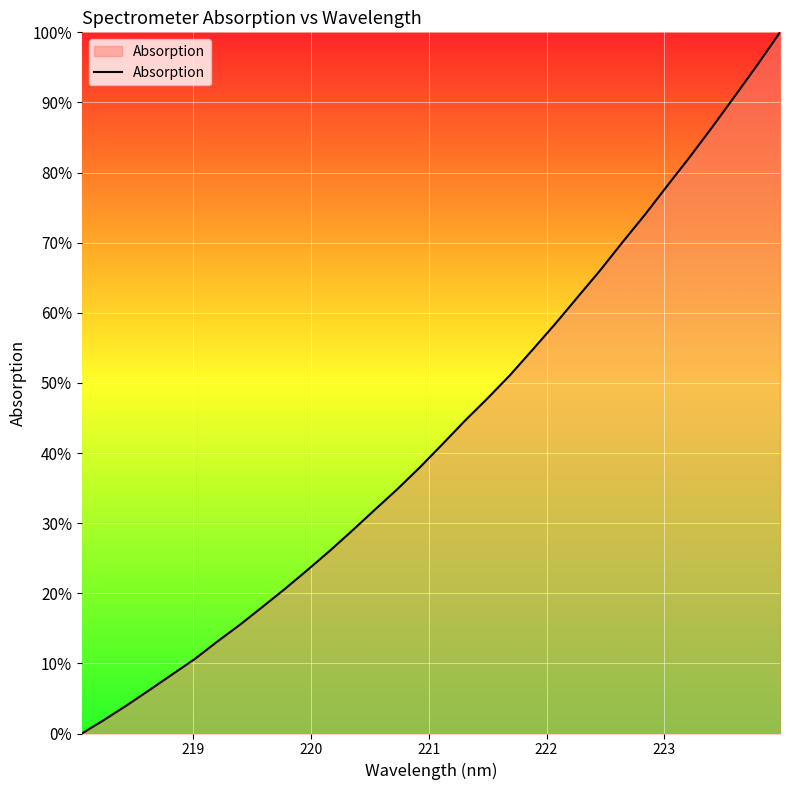

How many values are above zero?

31